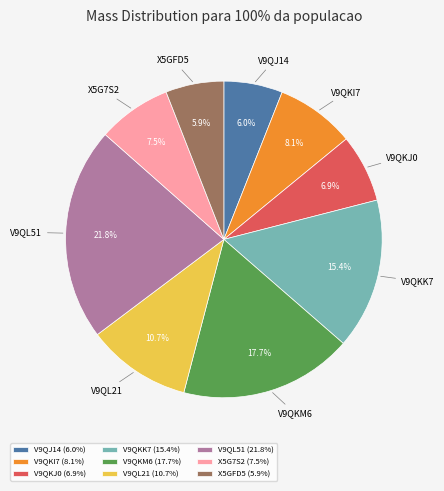

Is there a majority slice in this chart?

No